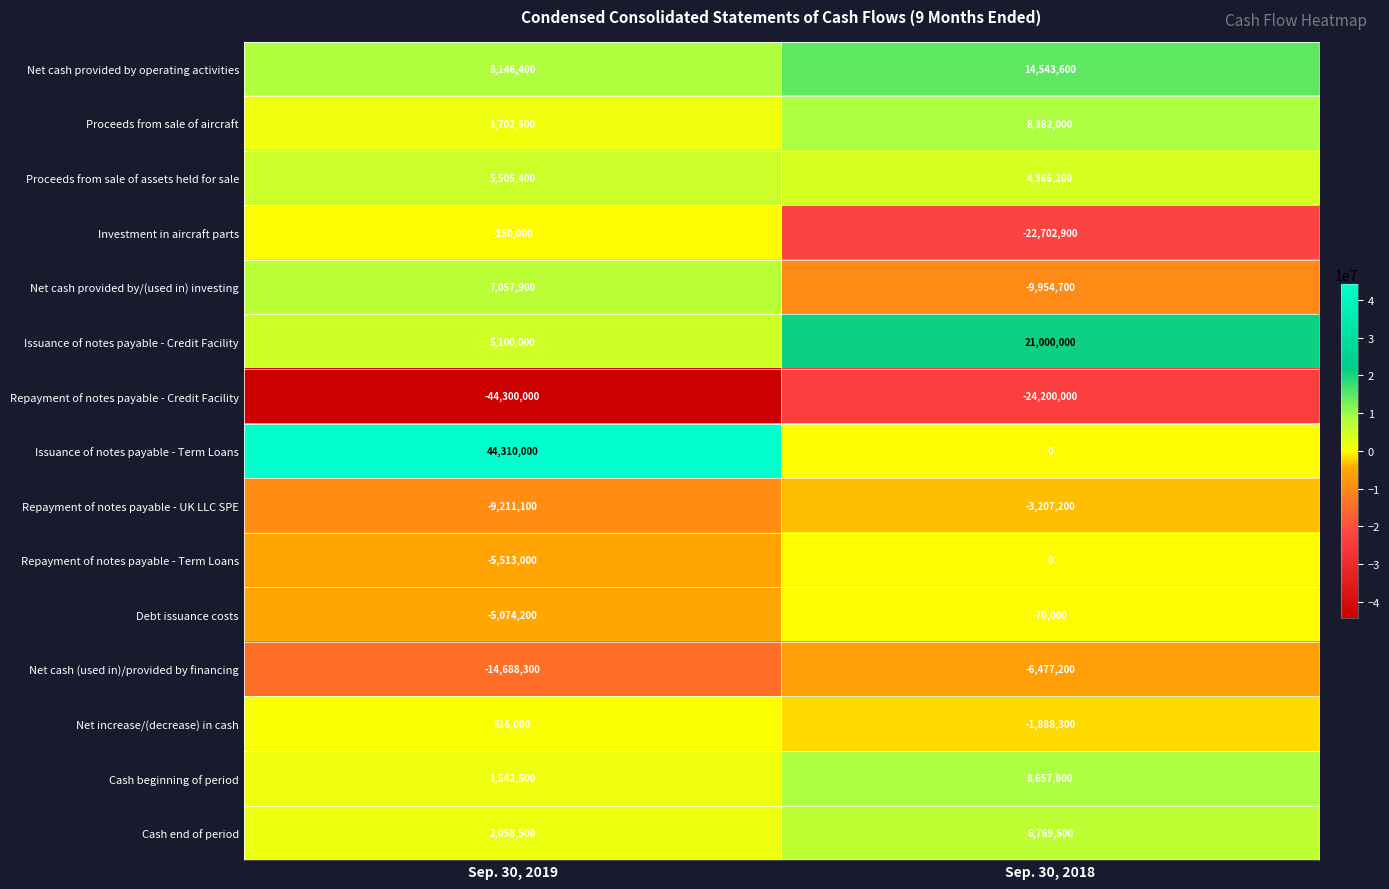

What is the sum of all Repayment of notes payable - Term Loans values?

-5513000